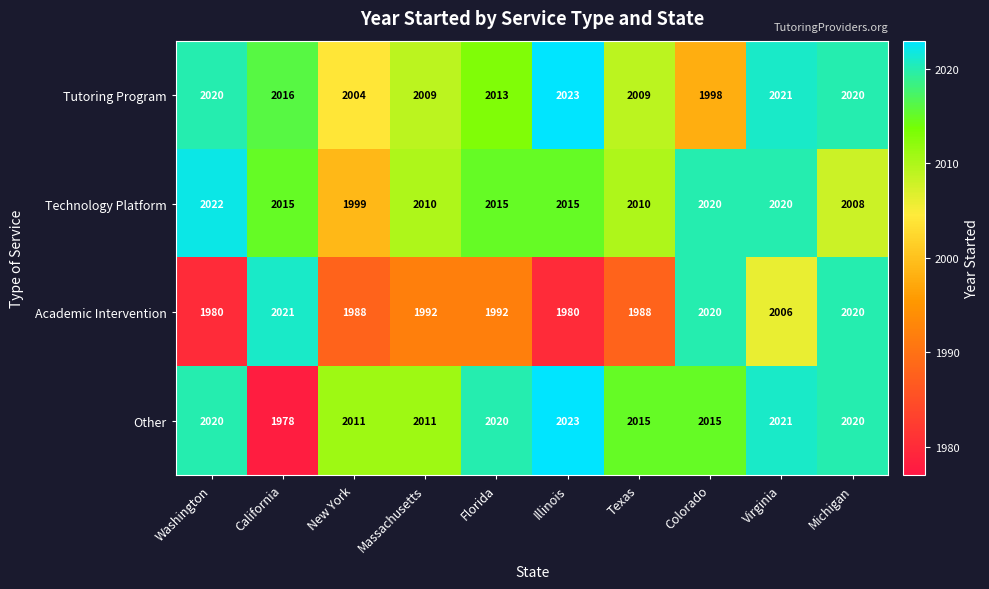

How many data points does each series have?

10